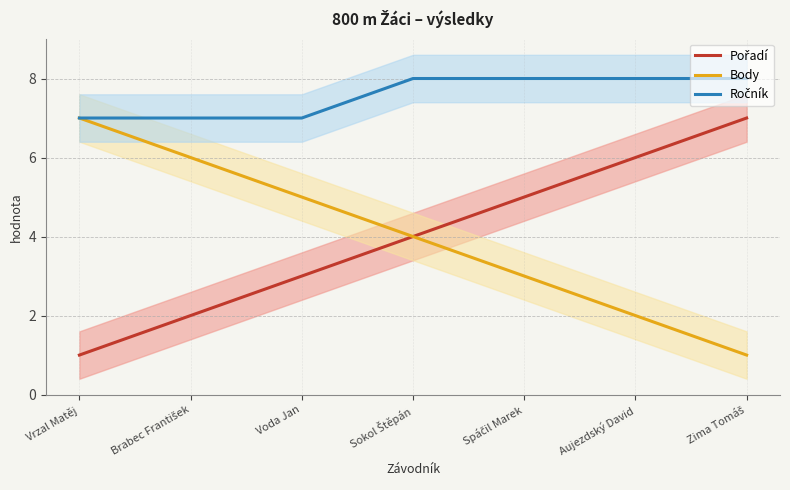

What is the difference between the Pořadí values at Spáčil Marek and Voda Jan?

2